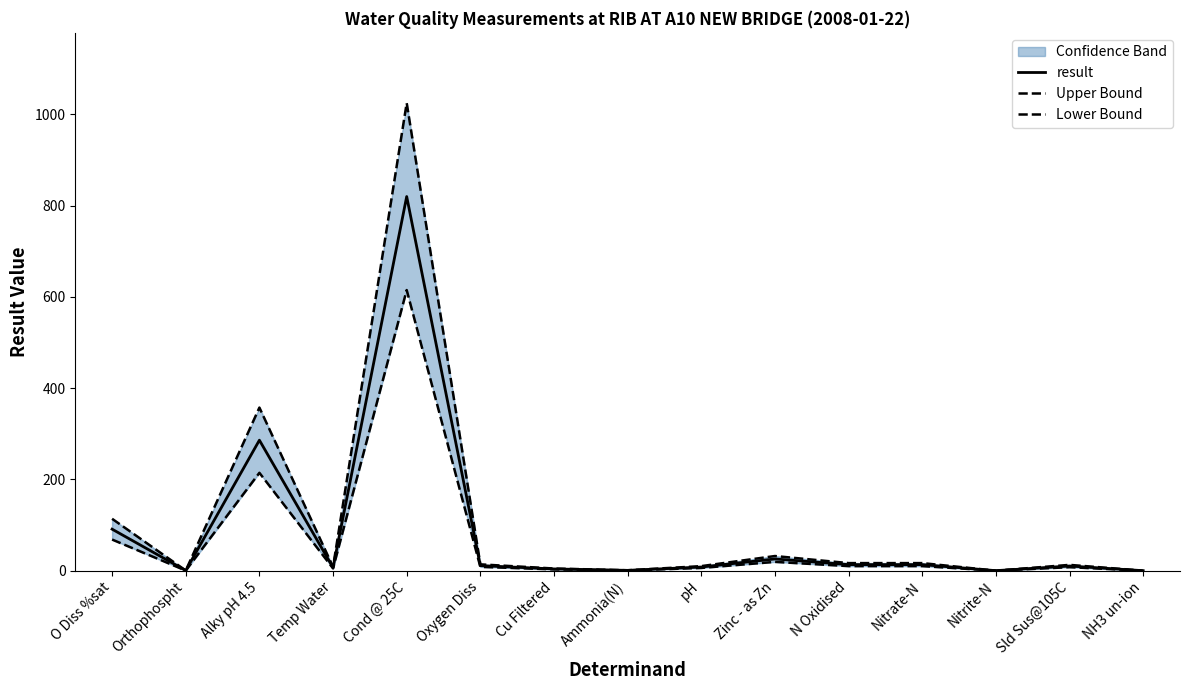

What is the average value of the result series?

86.0